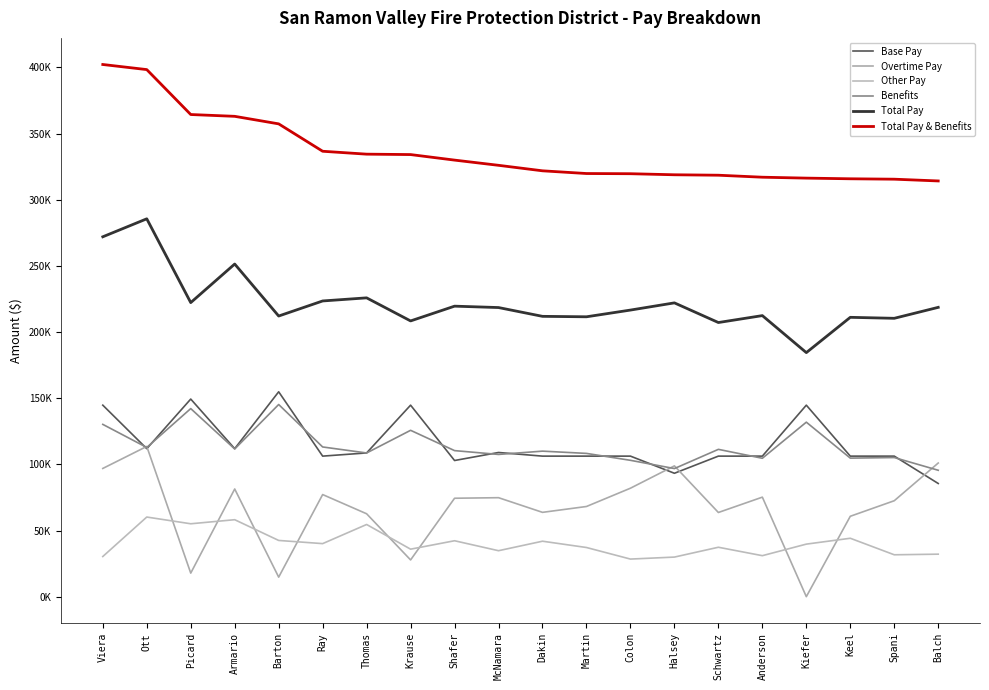

Which series changed the most between Shafer and Schwartz?

Total Pay